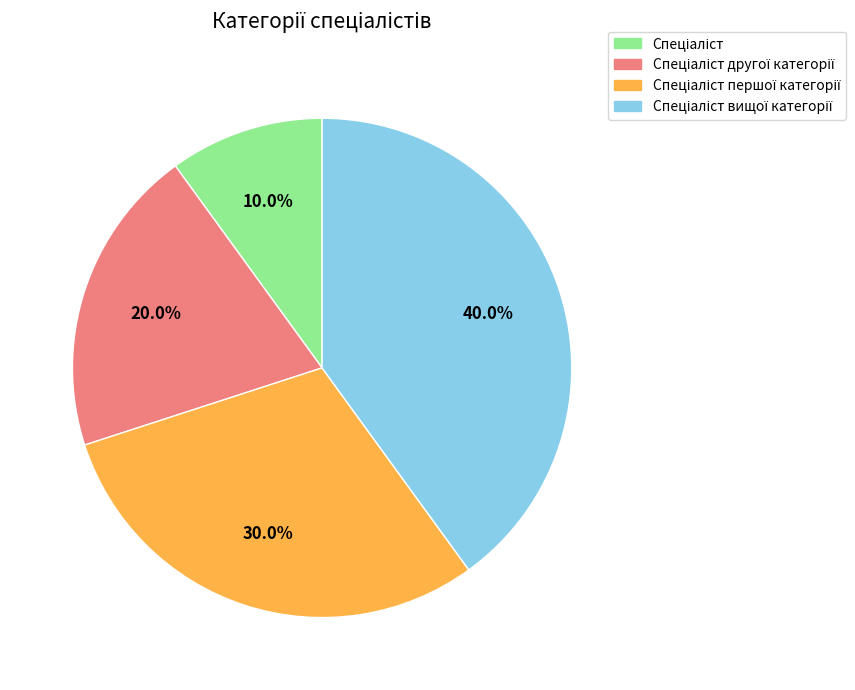

Does any single category account for the majority?

No